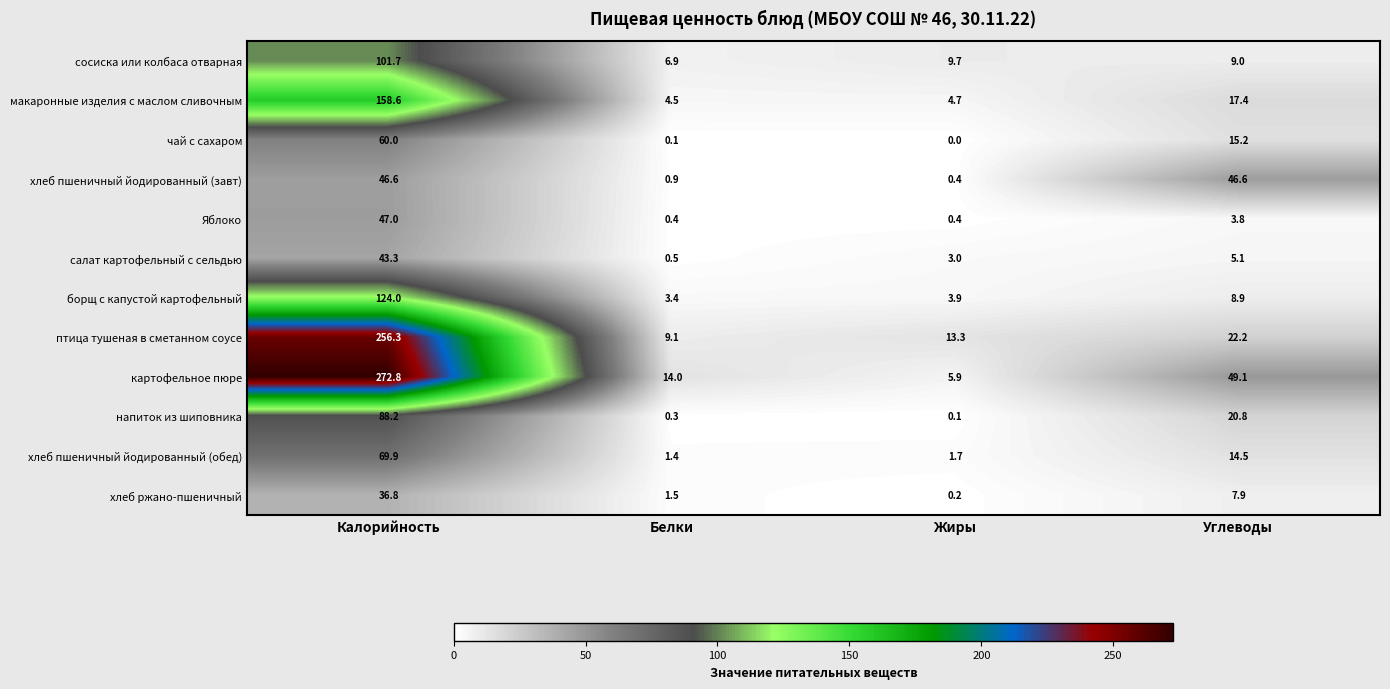

At which category does the chart reach its minimum across all series?

Жиры